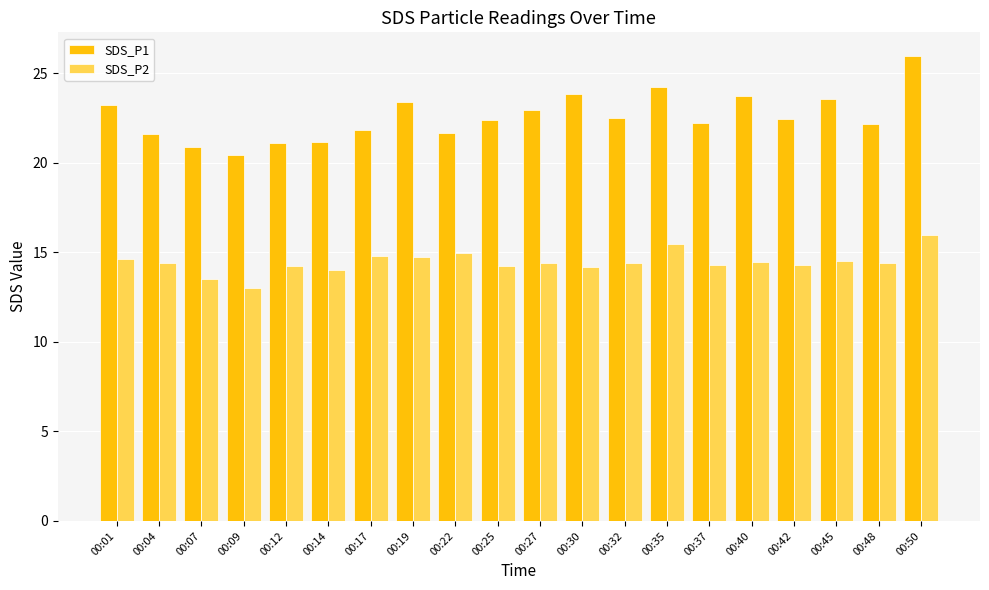

At which category is the sum across all series the highest?

00:50